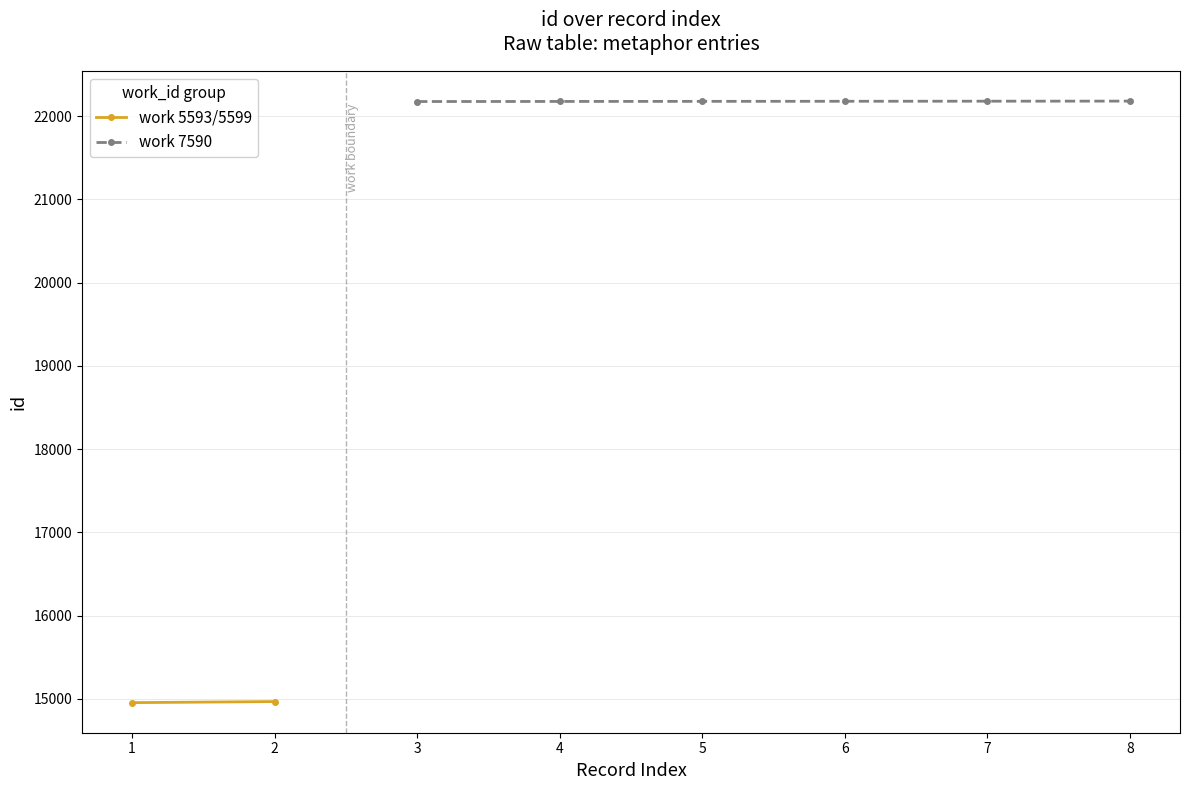

The value of work 7590 at 8 is 29408. True or false?

False